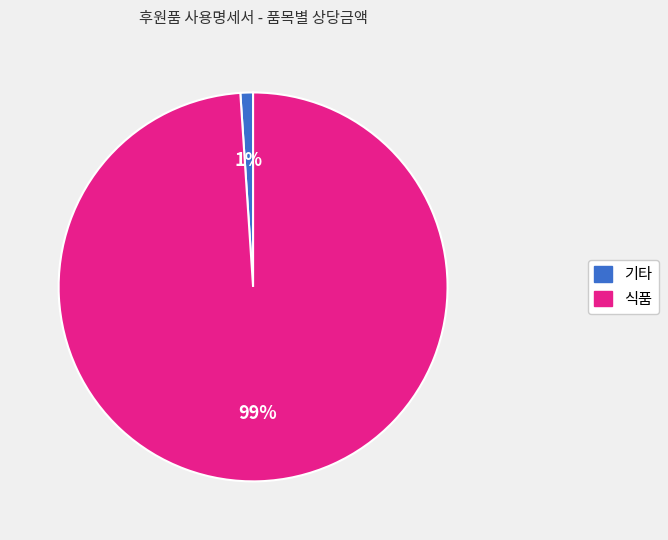

How many slices are in this pie chart?

2